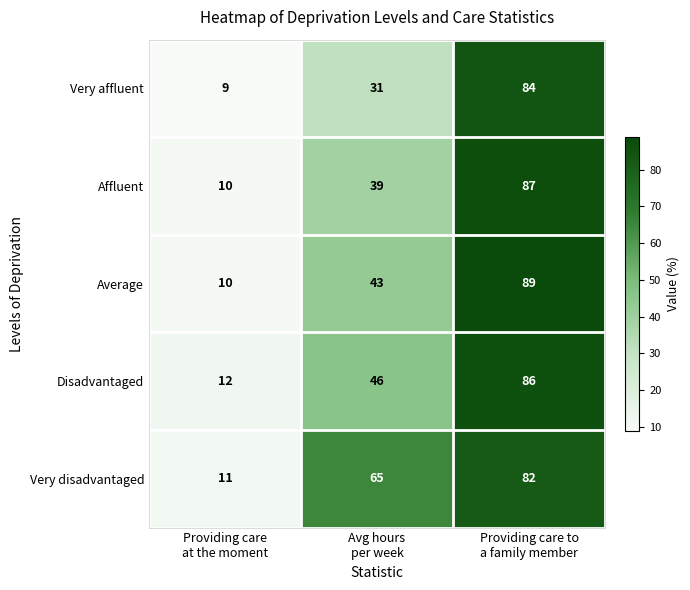

What is the smallest value displayed?

9